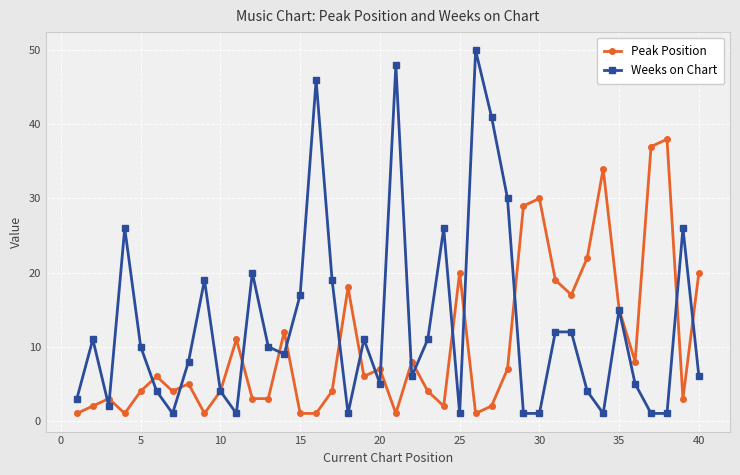

What is the highest value of the Peak Position series?

38